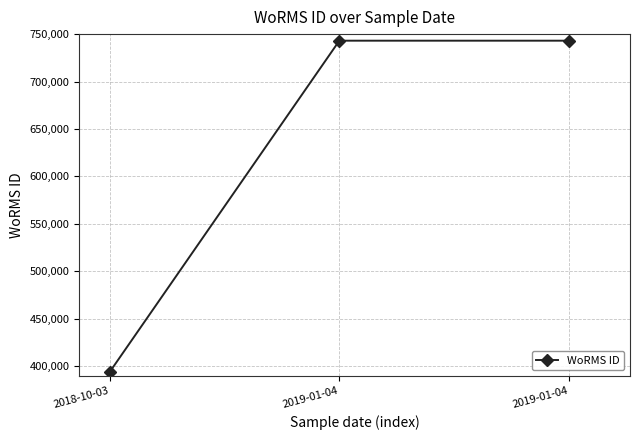

Approximately how many times larger is the value at 2019-01-04 compared to 2019-01-04?

1.0